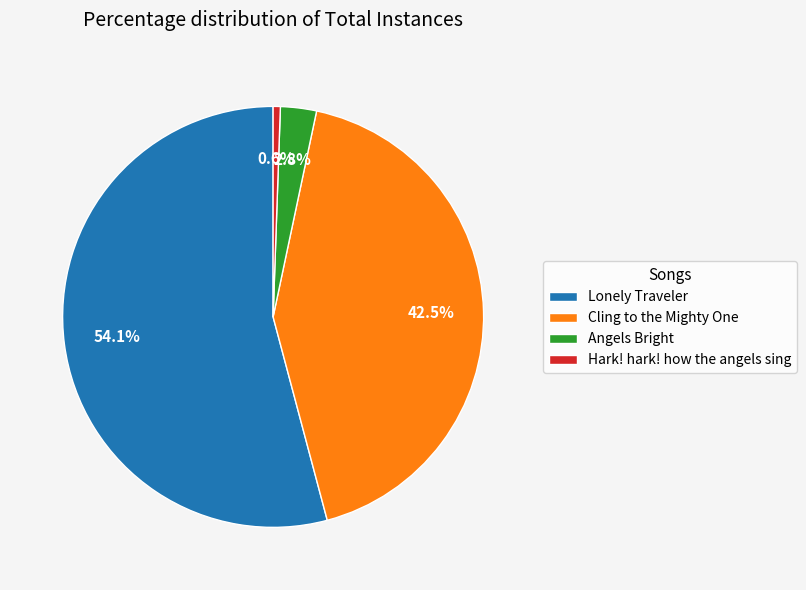

Is it true that Angels Bright is 9% of the pie?

False